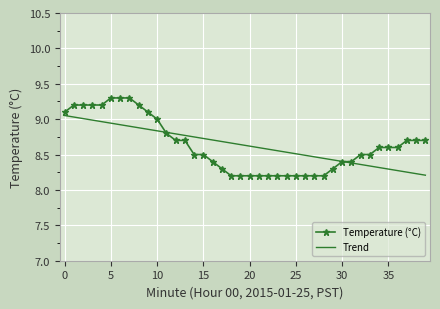

Which series has the widest spread of values?

Temperature (°C)